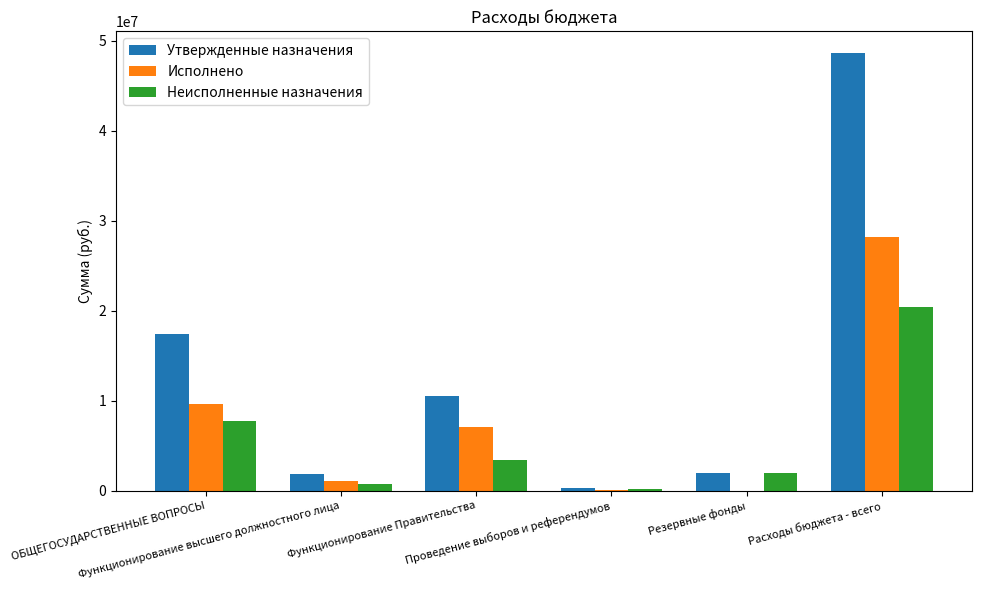

How many distinct data groups are displayed?

3